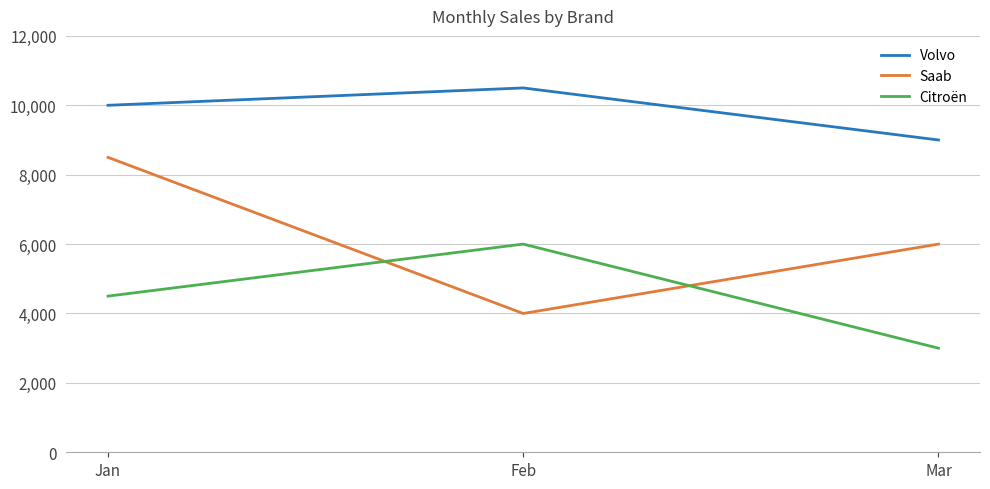

Is it true that Saab equals 8500 at Jan?

True